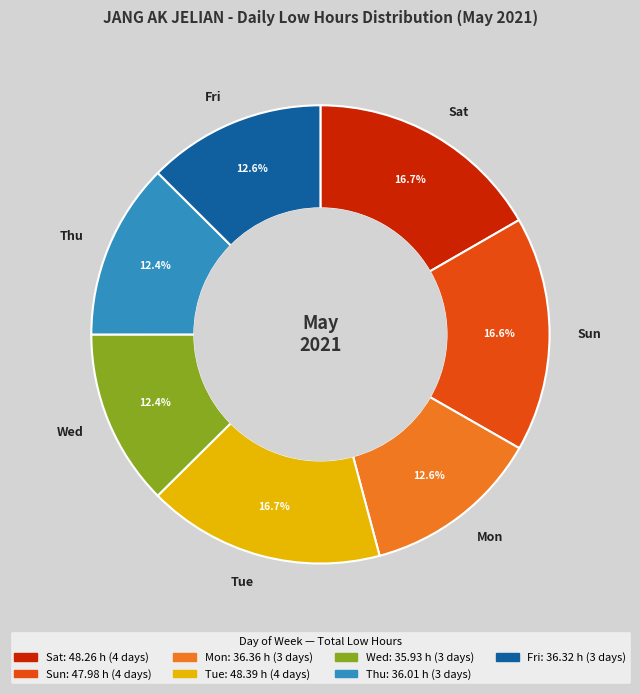

Is there any slice that represents more than half of the pie?

No